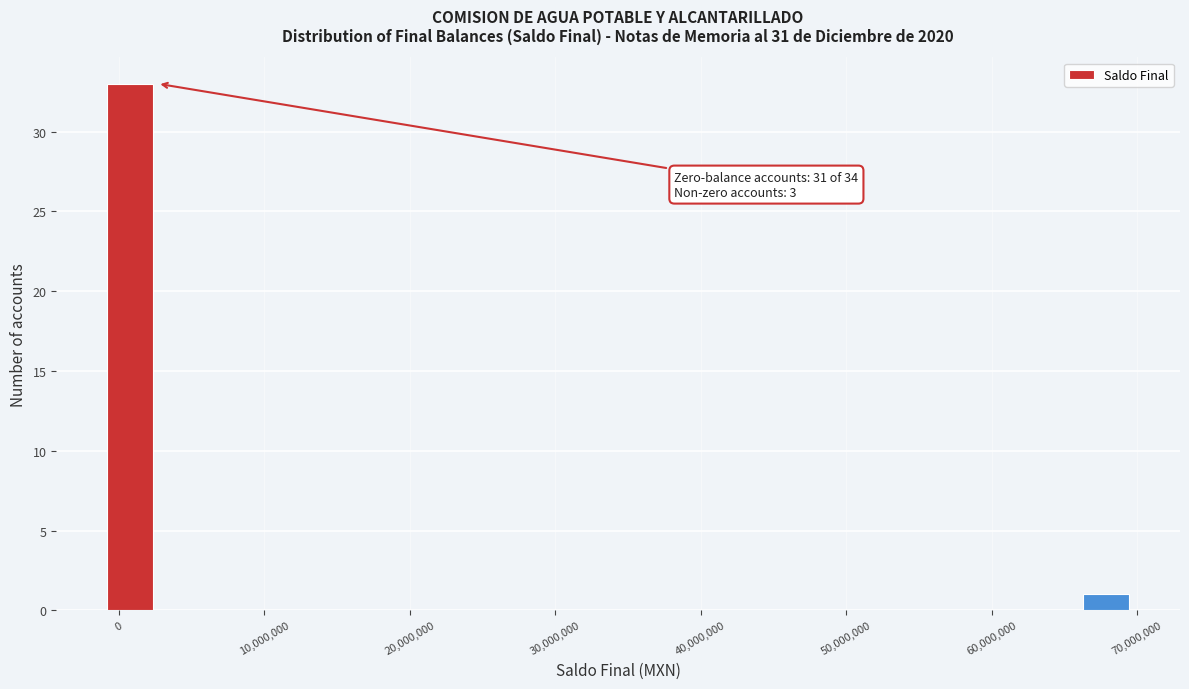

Around what value on the x-axis is the tallest bar? Give the approximate position of its centre, as read against the axis.

1000000